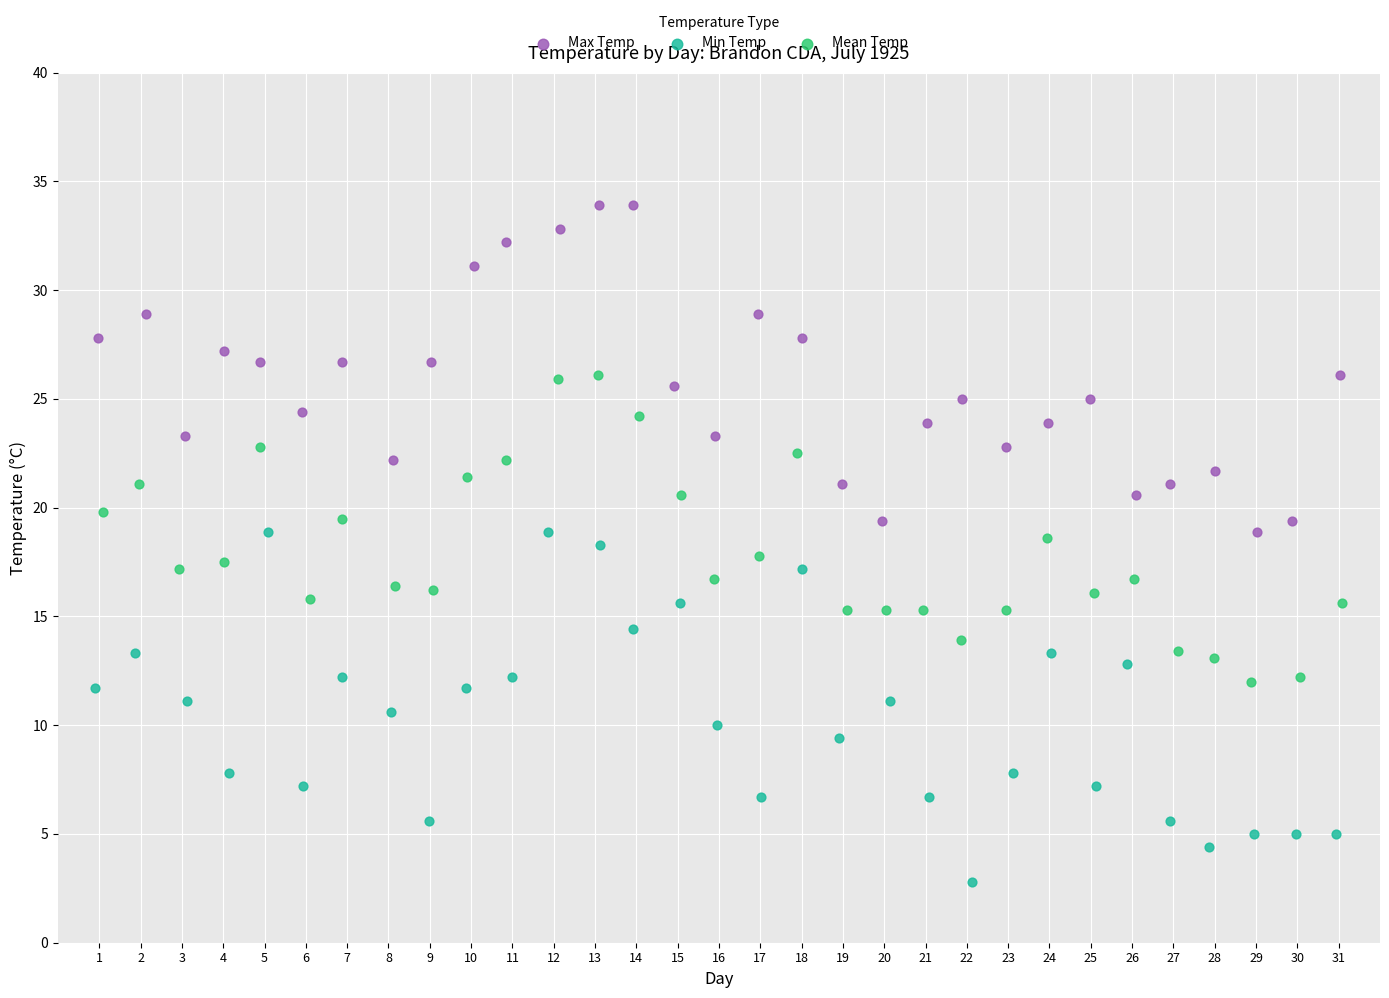

Which series reaches the maximum Y coordinate?

Max Temp